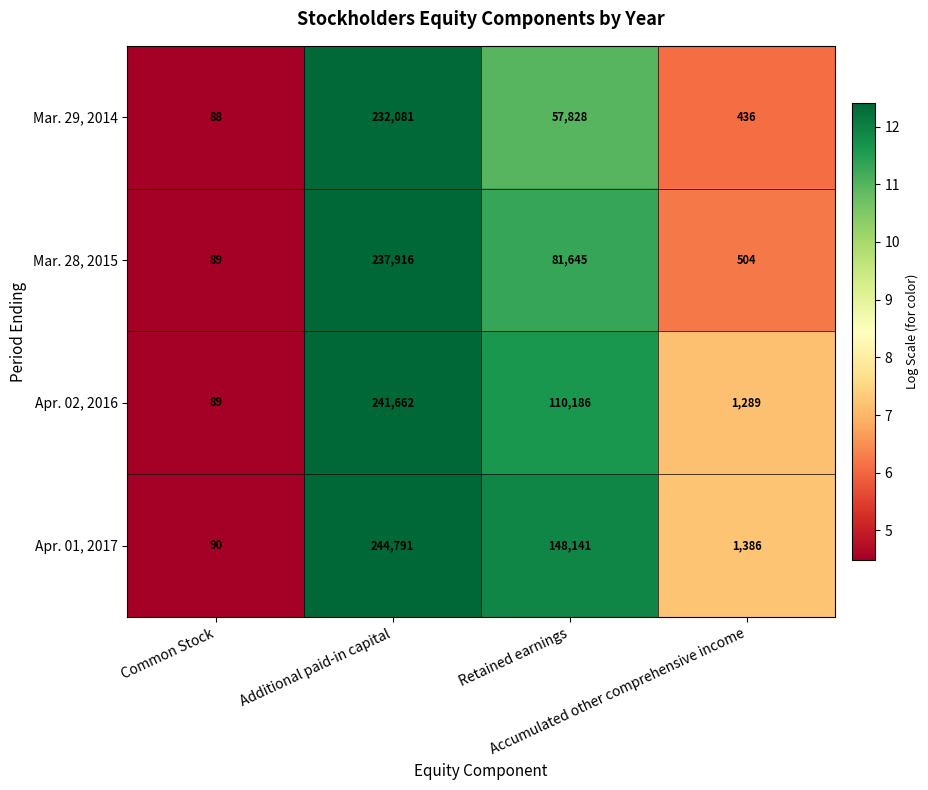

At which category is the sum across all series the highest?

Additional paid-in capital